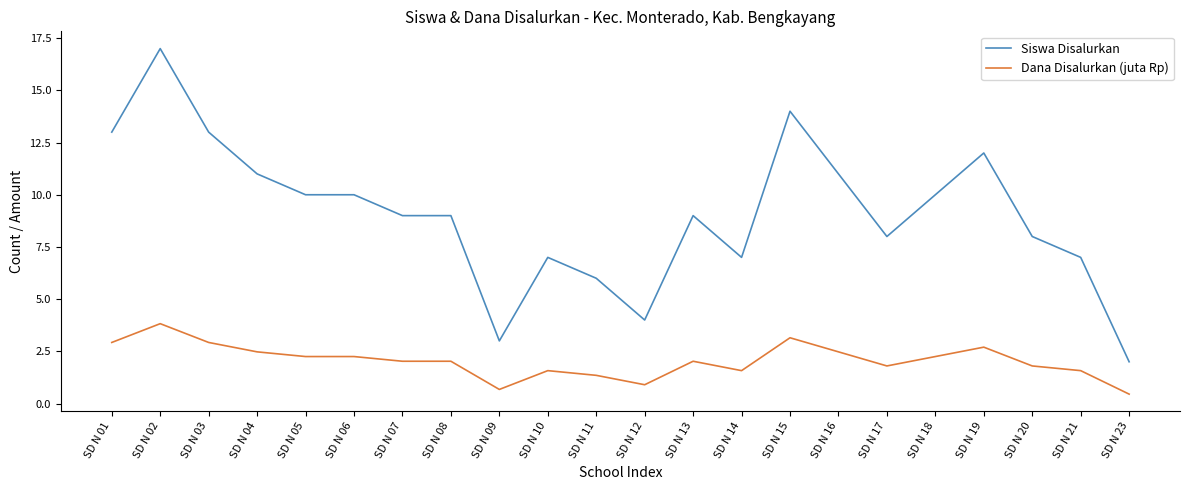

Rank the series by their maximum value, from highest to lowest.

Siswa Disalurkan, Dana Disalurkan (juta Rp)